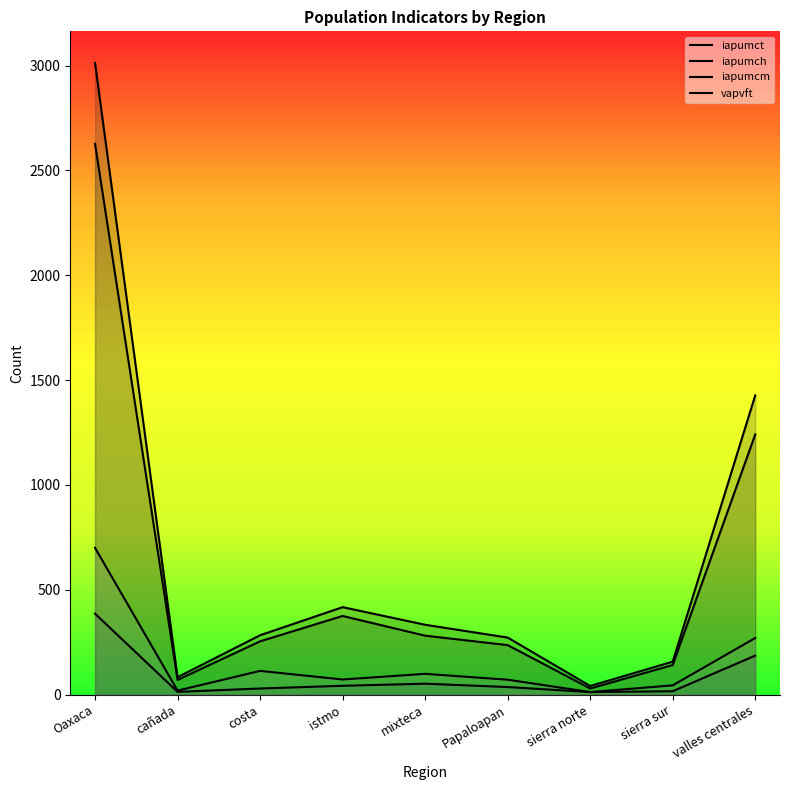

What position from the right is valles centrales?

1